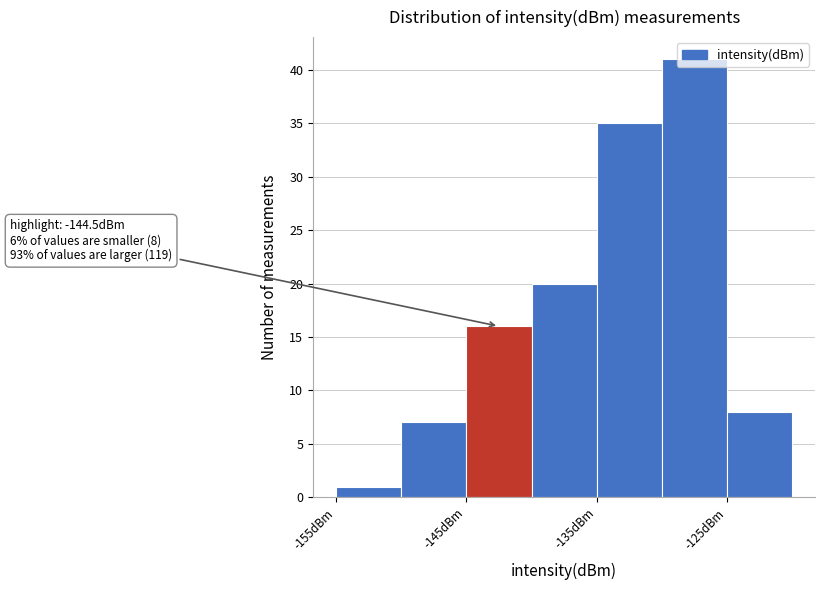

Over which range of the x-axis is the bar tallest?

-130 to -125